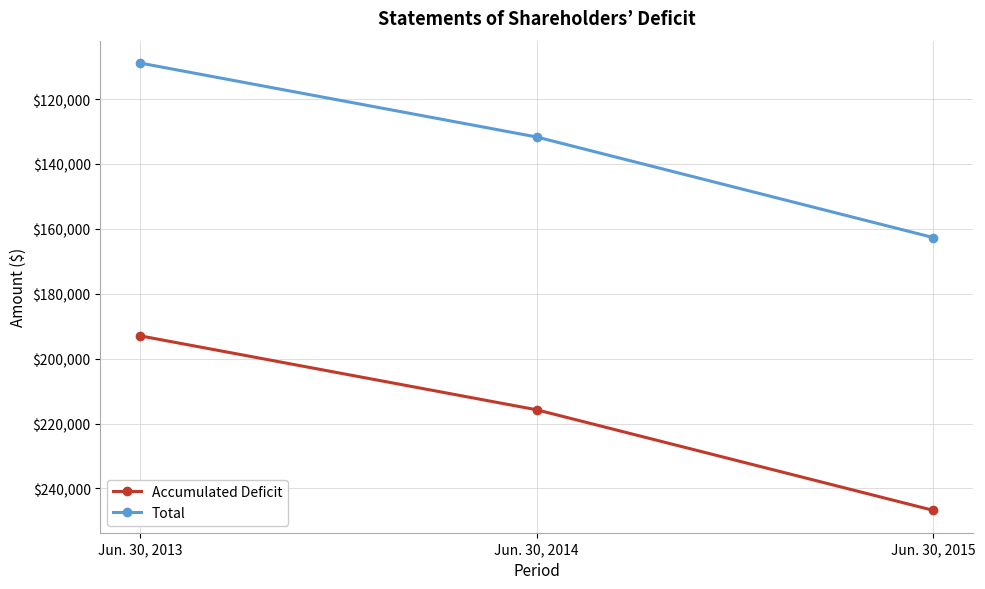

What are all the series names shown in the legend?

Accumulated Deficit, Total